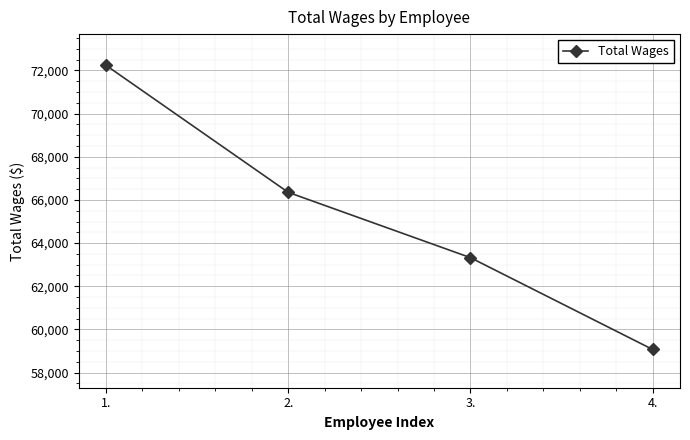

What is the smallest value displayed?

59071